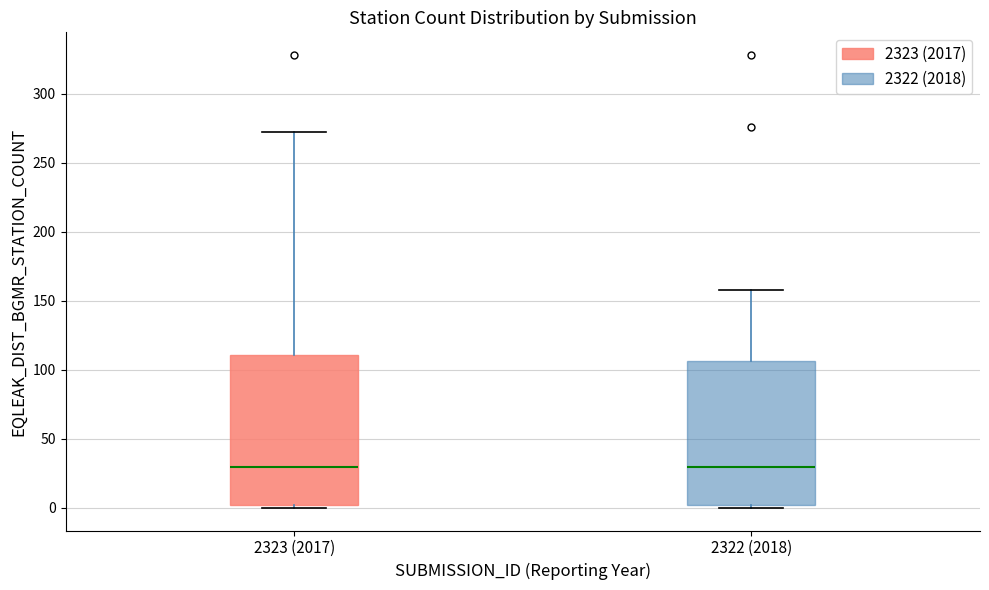

Reading left to right, transcribe this box plot: for each box, give where its median line is, the range the box spans, and where its two whiskers end, as read against the y-axis. The values are not printed on the chart, so give them approximately, as read against the axis.

2323 (2017): median 30, box 0 to 110, whiskers 0 (just below the box's lower edge) to 270
2322 (2018): median 30, box 0 to 105, whiskers 0 (just below the box's lower edge) to 160